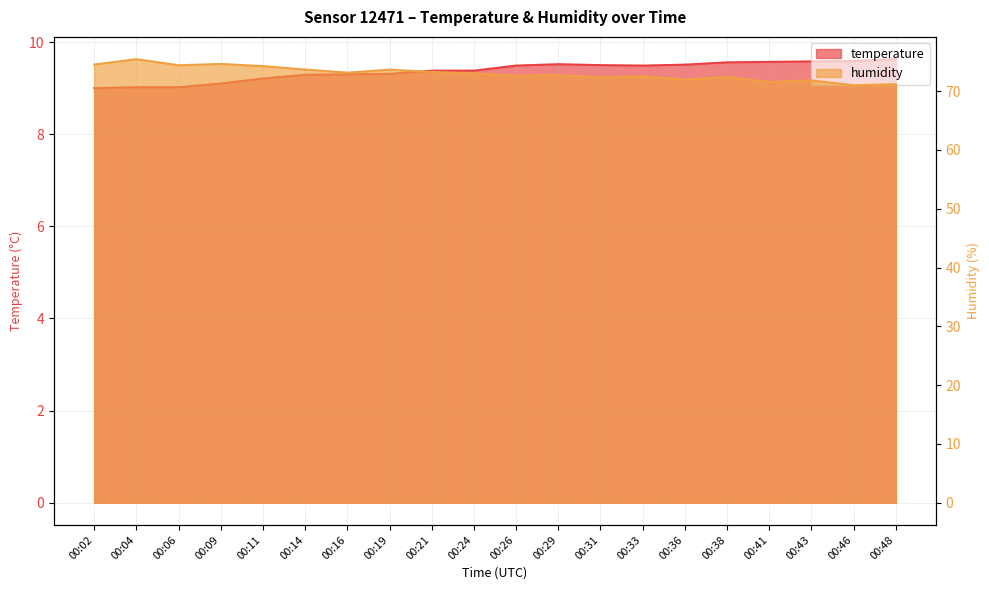

At which category does temperature reach its first local valley?

00:33